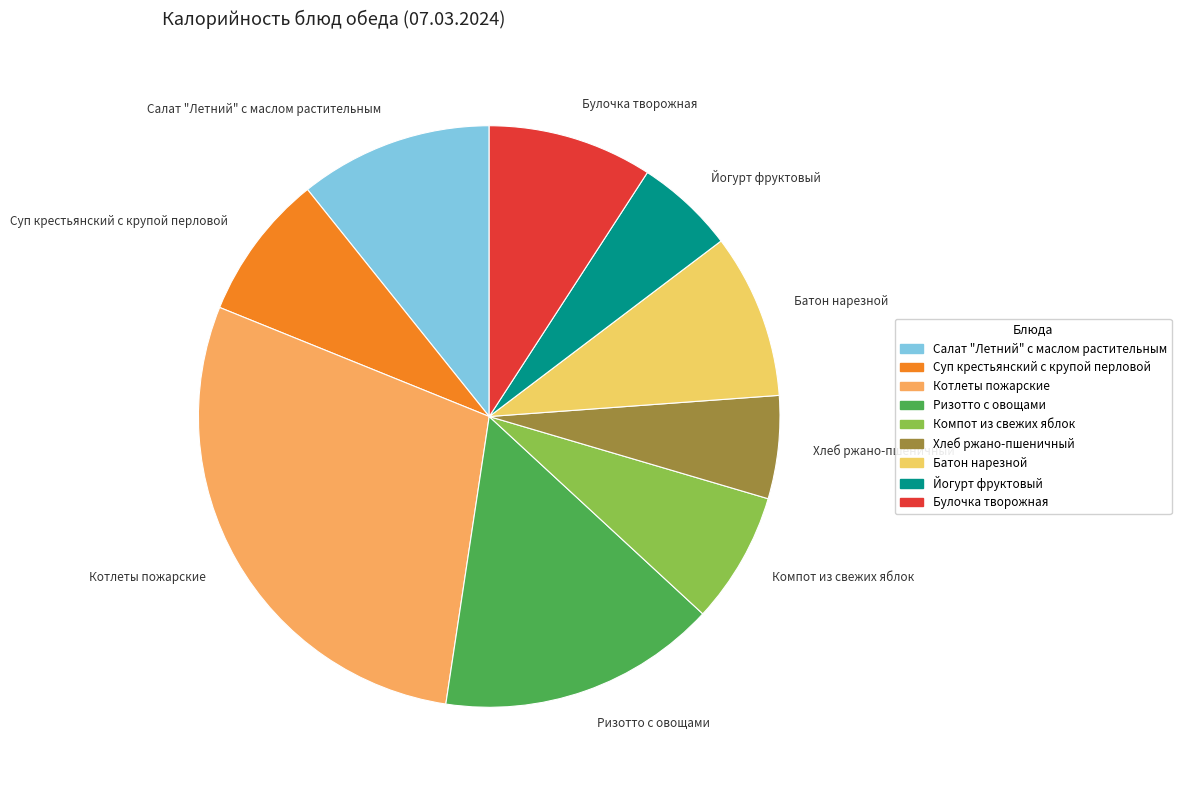

Between Батон нарезной and Салат "Летний" с маслом растительным, which is larger?

Салат "Летний" с маслом растительным